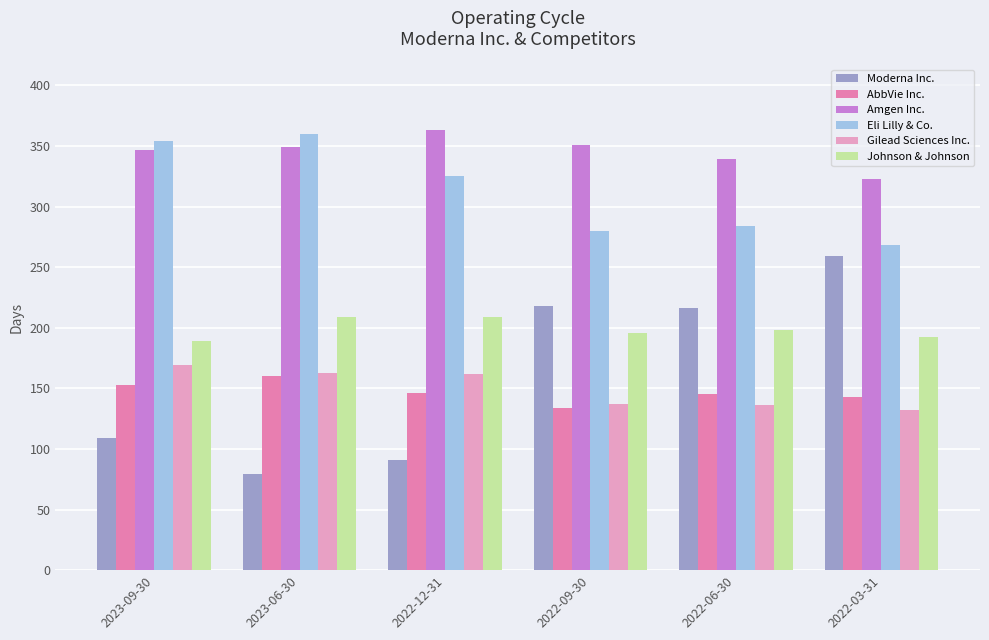

What is the label of the 1st bar from the left?

2023-09-30